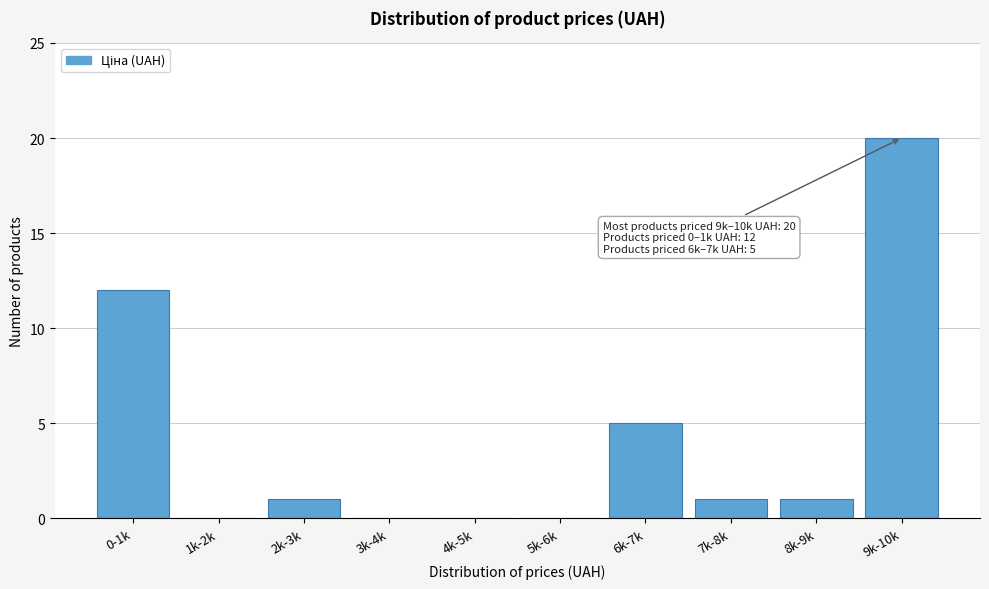

Reading left to right, transcribe all the data shown in this chart.

0-1k=12	1k-2k=0	2k-3k=1	3k-4k=0	4k-5k=0	5k-6k=0	6k-7k=5	7k-8k=1	8k-9k=1	9k-10k=20